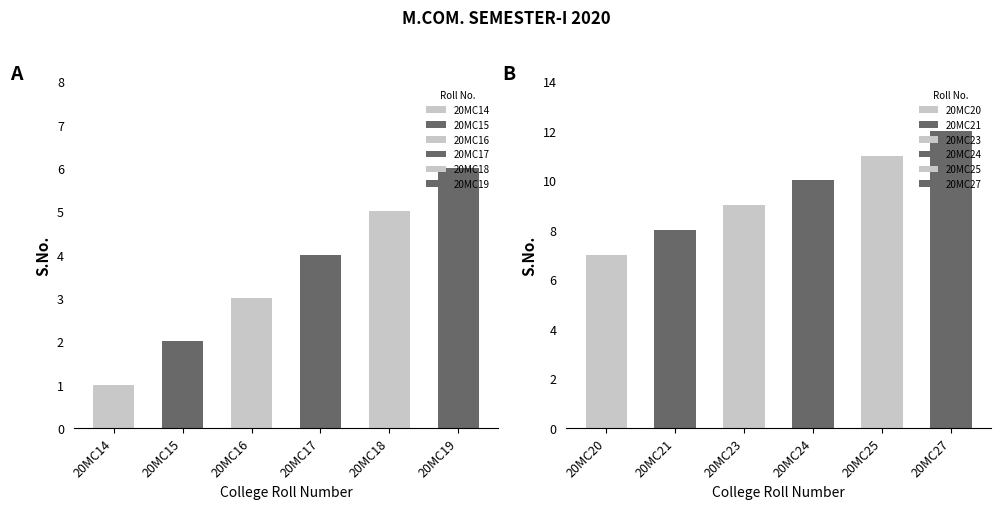

What is the difference between the second highest and minimum values?

10